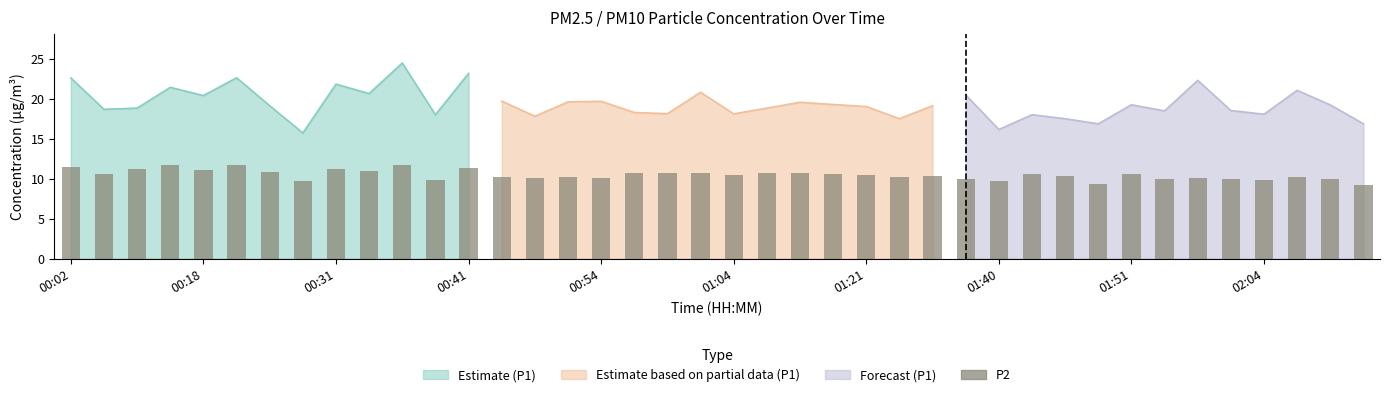

What is the sum of the P2 values at 00:13 and 00:02?

22.7